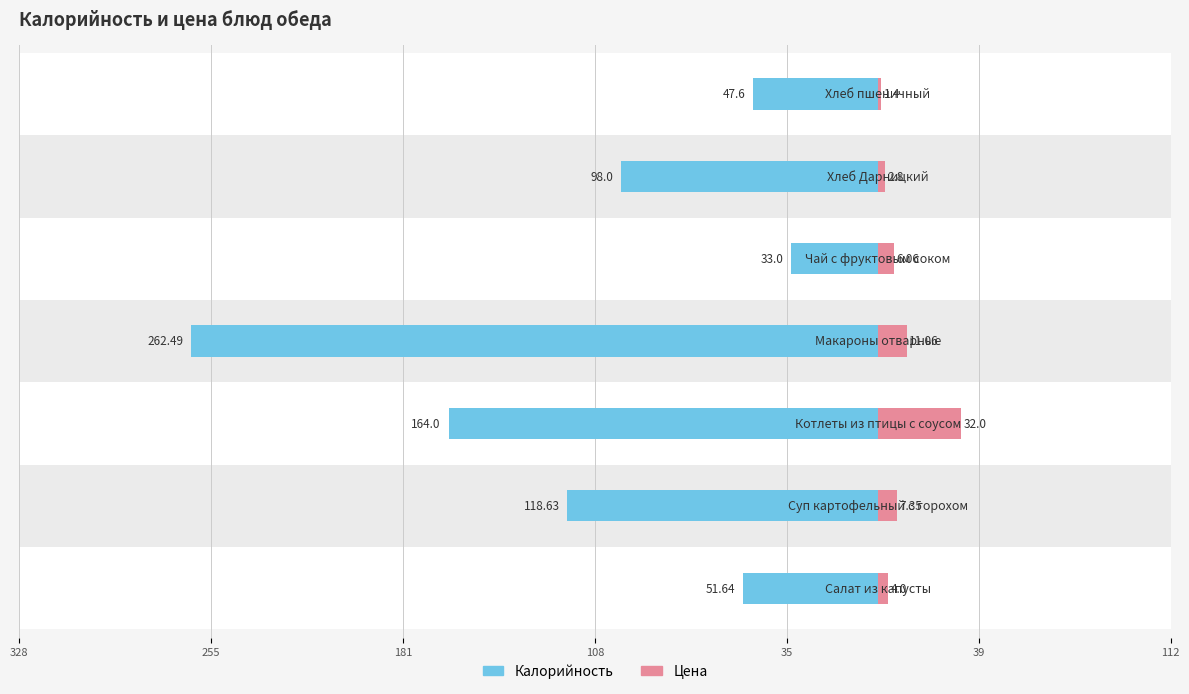

Which series has the widest spread of values?

Калорийность